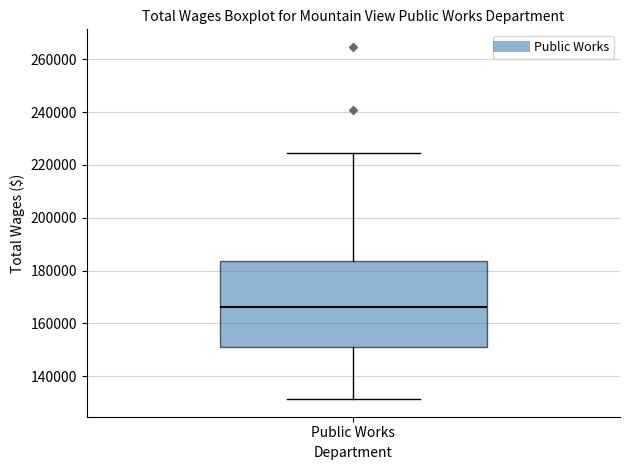

Read this box plot against the y-axis: the position of the median line, the range covered by the box, and the ends of both whiskers. The values are not printed on the chart, so give them approximately, as read against the axis.

median 166000, box 152000 to 184000, whiskers 132000 to 224000